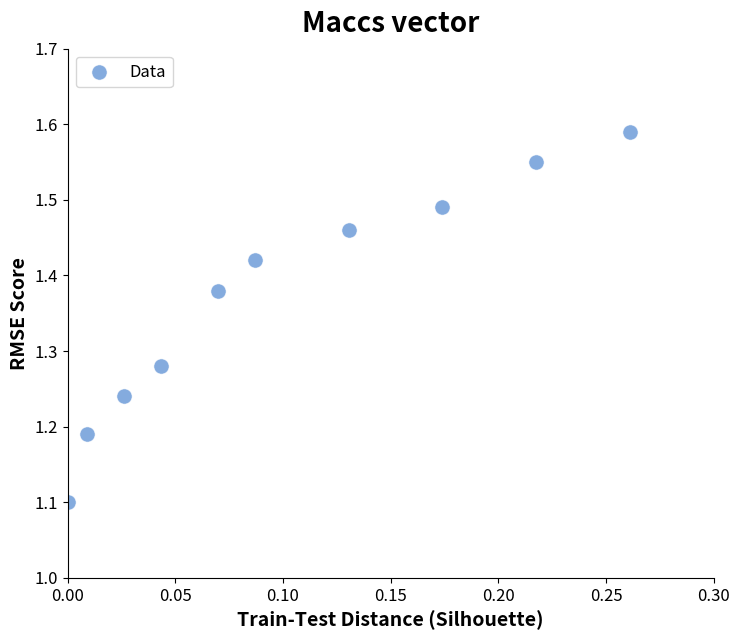

What Y value in the scatter plot is closest to 1?

1.1